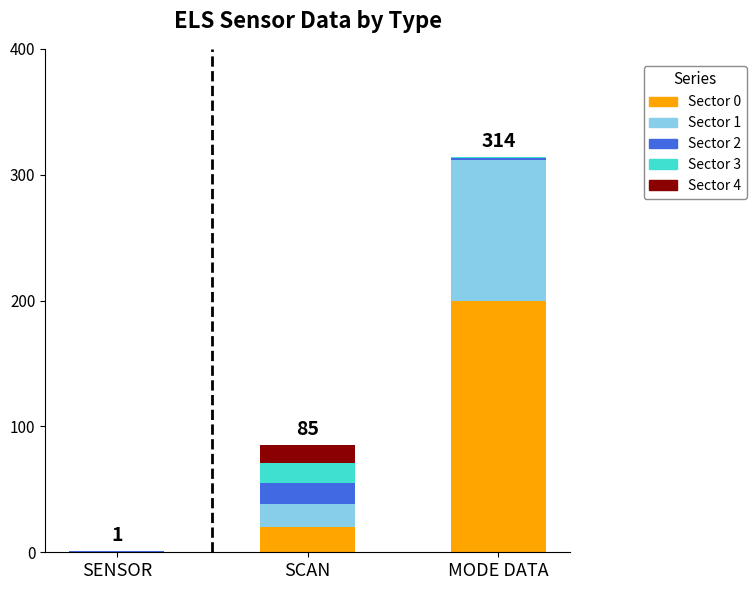

At which category is the sum across all series the highest?

MODE DATA